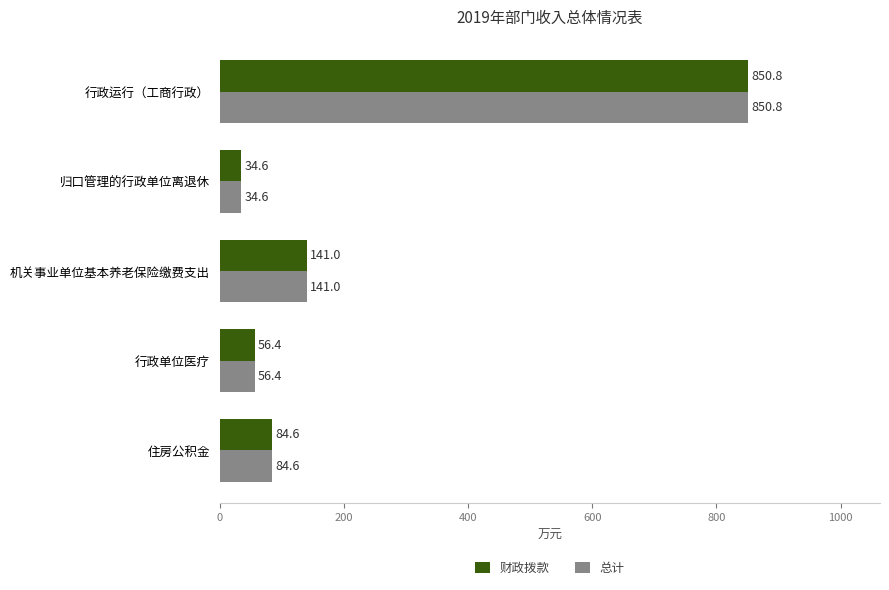

At which category is the sum across all series the highest?

行政运行（工商行政）